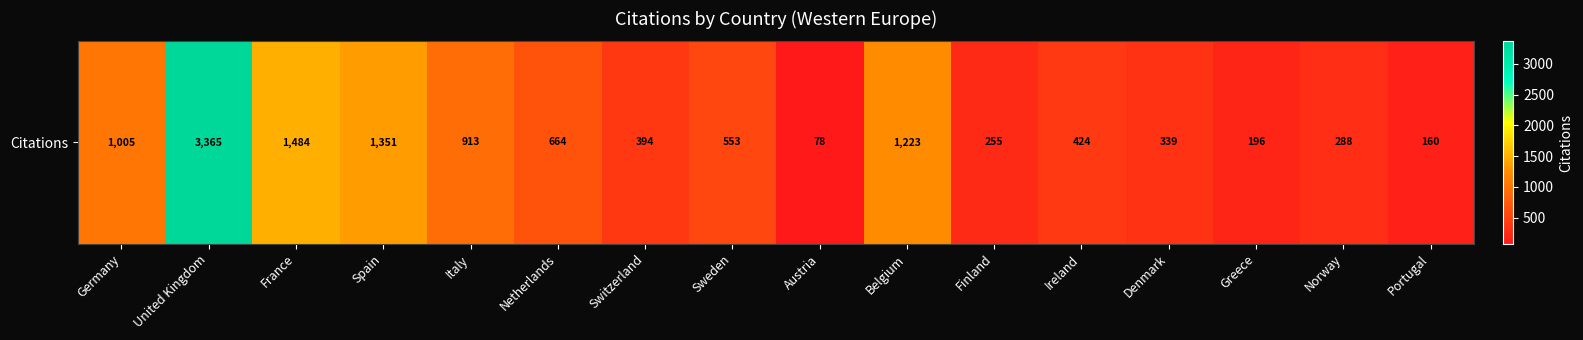

What is the average value?

793